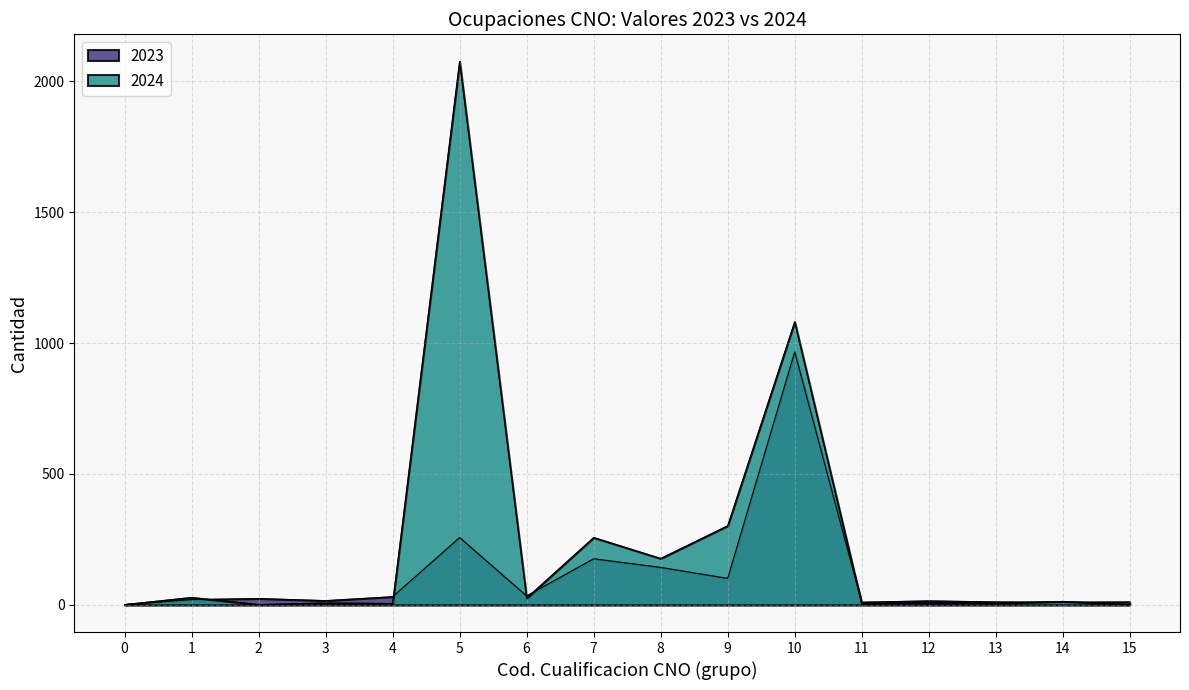

What is the difference between the 2024 values at 10 and 9?

779